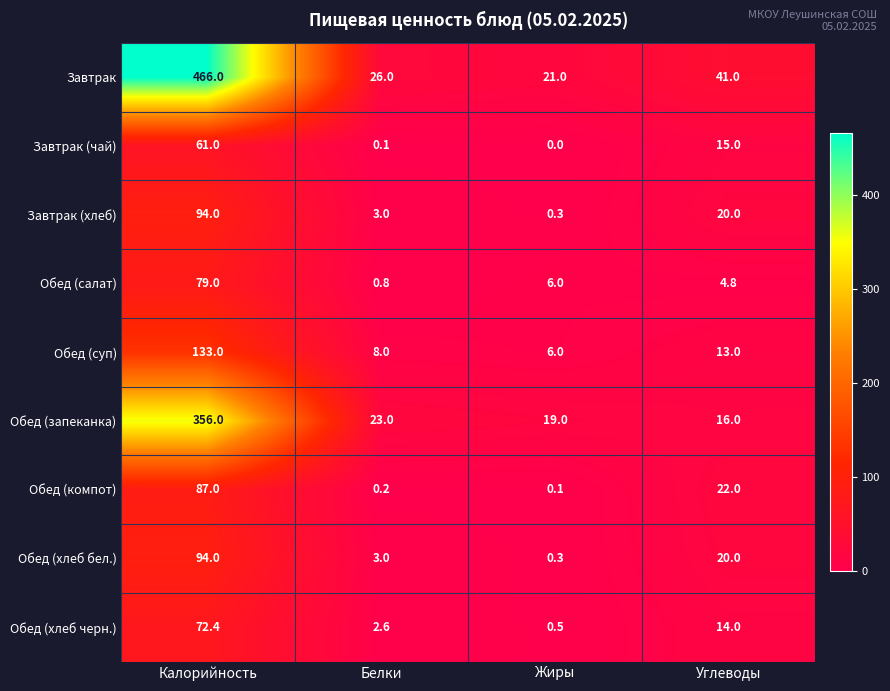

Between Жиры and Углеводы, which series saw the biggest shift?

Обед (компот)